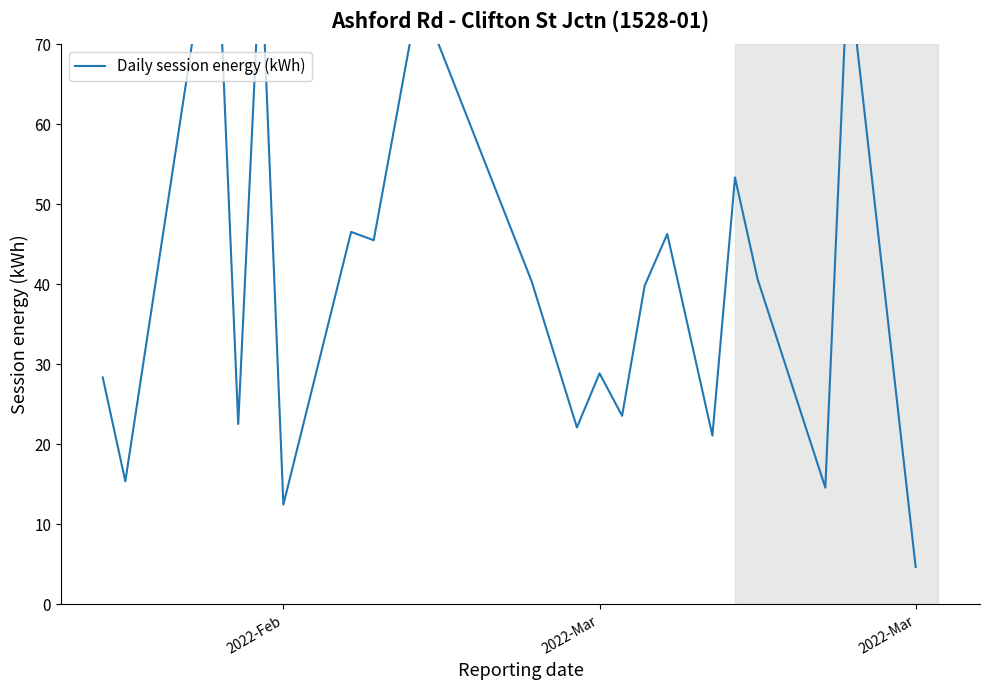

Reading right to left, extract all data points from this chart.

4.7	79.9	14.6	40.6	53.3	21.1	46.3	39.8	23.6	28.9	22.1	40.3	76.3	45.5	46.5	12.5	82.2	22.5	89.4	15.4	28.4